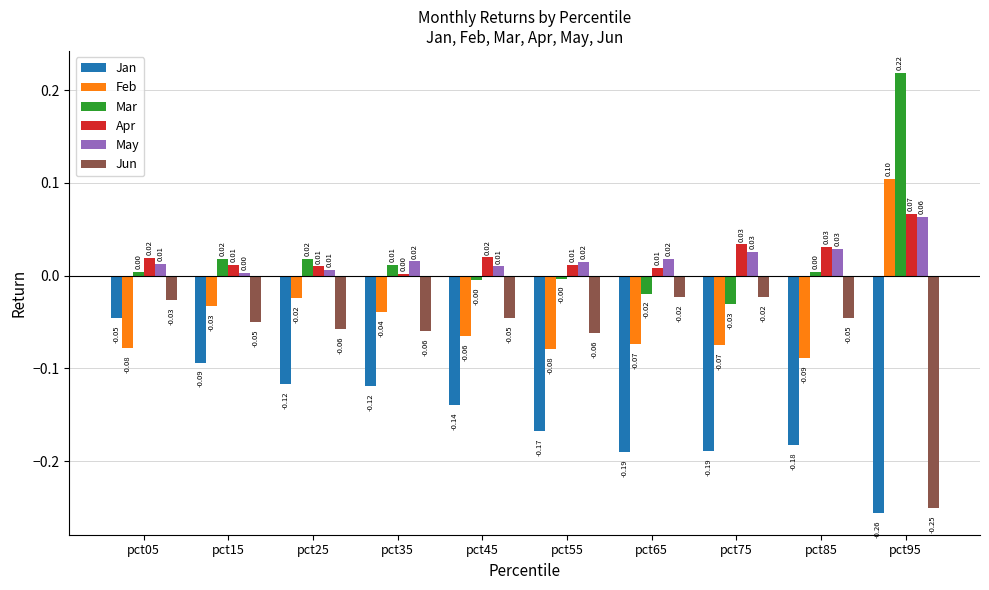

Which category has the lowest value in the Feb series?

pct85